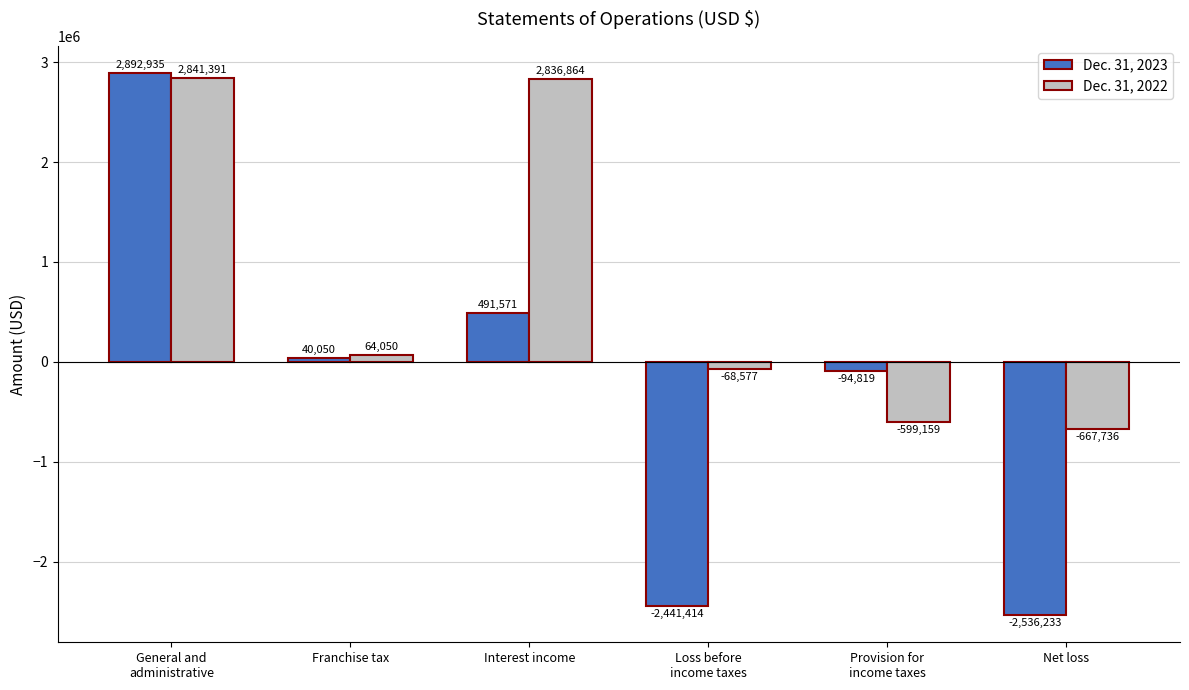

At Interest income, list the series in order from smallest to largest.

Dec. 31, 2023, Dec. 31, 2022